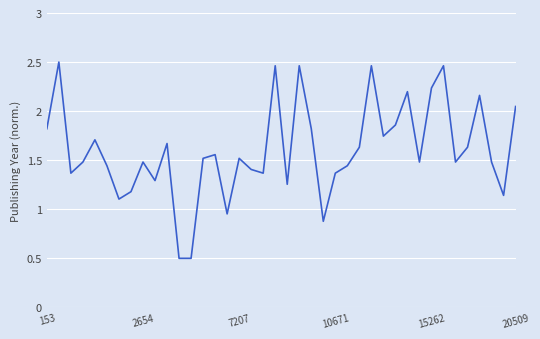

What is the smallest value displayed?

0.5